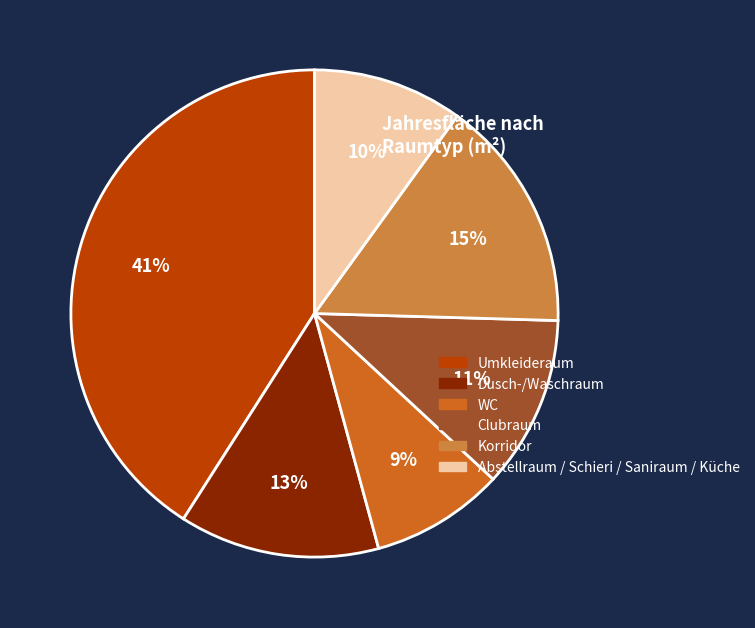

The Abstellraum / Schieri / Saniraum / Küche slice represents 1% of the pie. True or false?

False